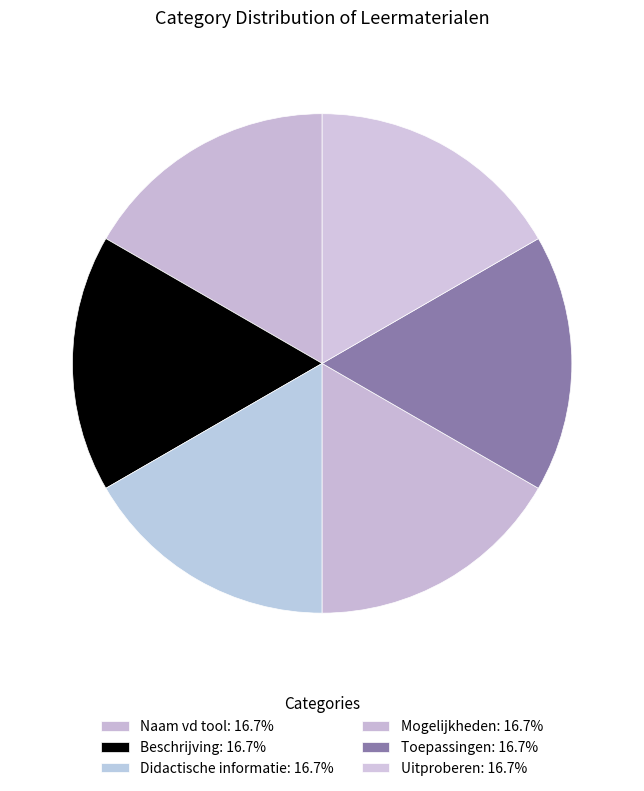

Does Mogelijkheden represent more than half of the total?

No